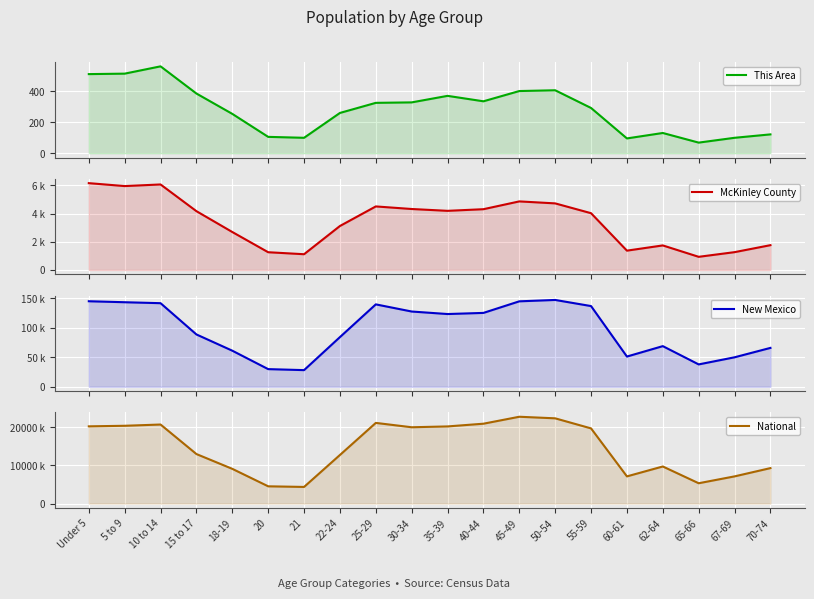

True or false: McKinley County has more than 2 interior local peaks.

True